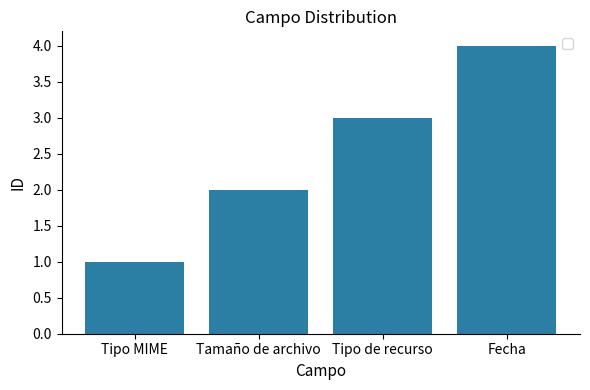

What is the change in value from Tipo de recurso to Fecha?

+1